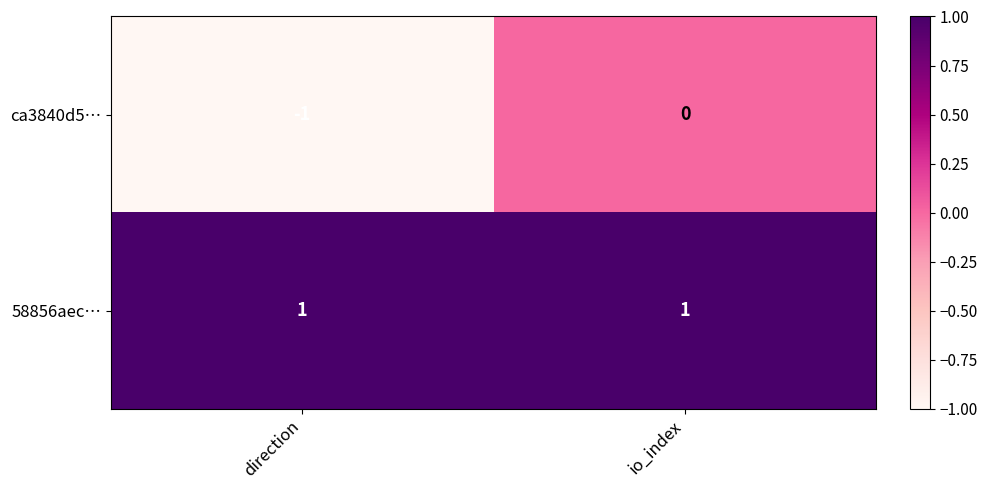

What is the smallest value displayed?

-1